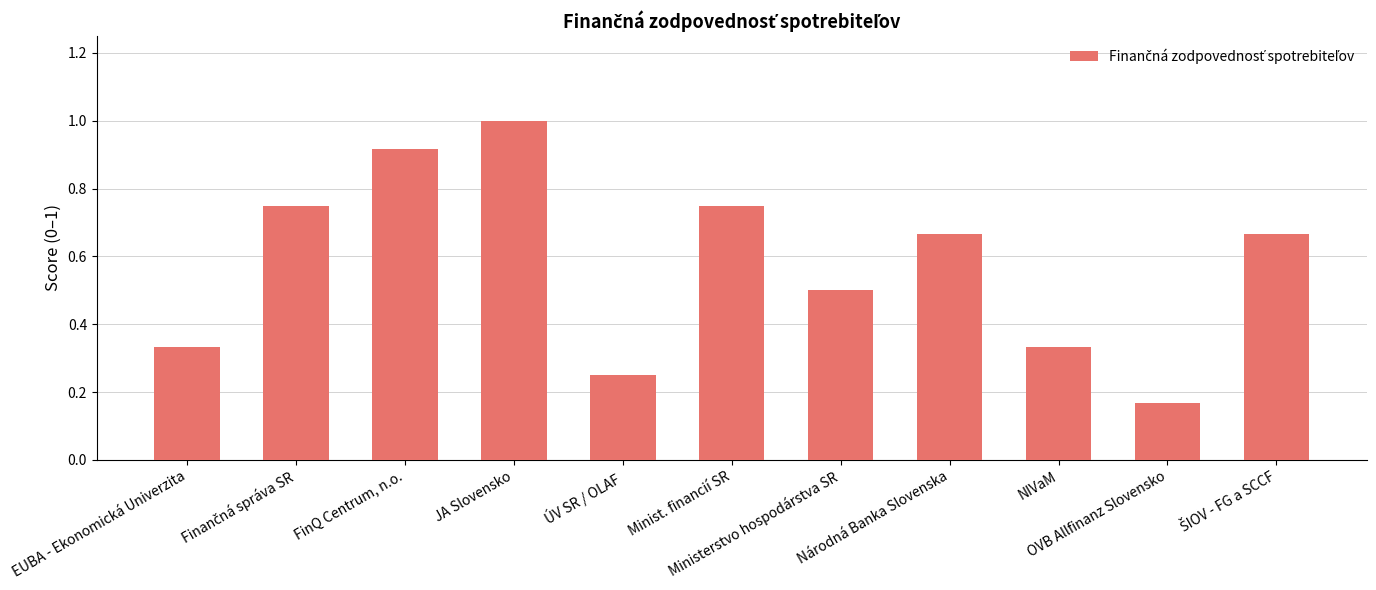

How many categories are shown in the chart?

11